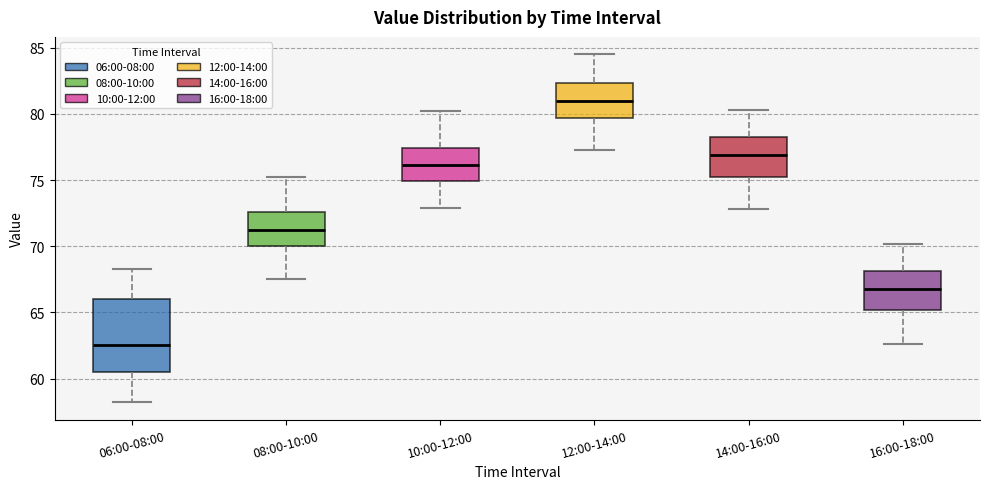

Which box has the lowest median line?

06:00-08:00